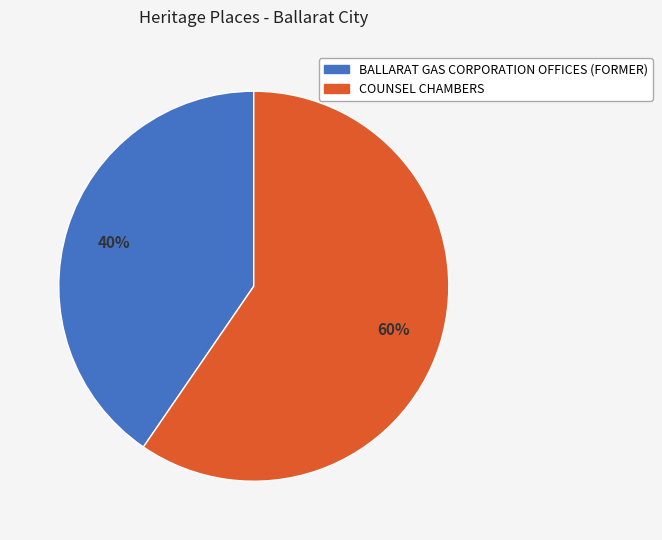

Between COUNSEL CHAMBERS and BALLARAT GAS CORPORATION OFFICES (FORMER), which is larger?

COUNSEL CHAMBERS